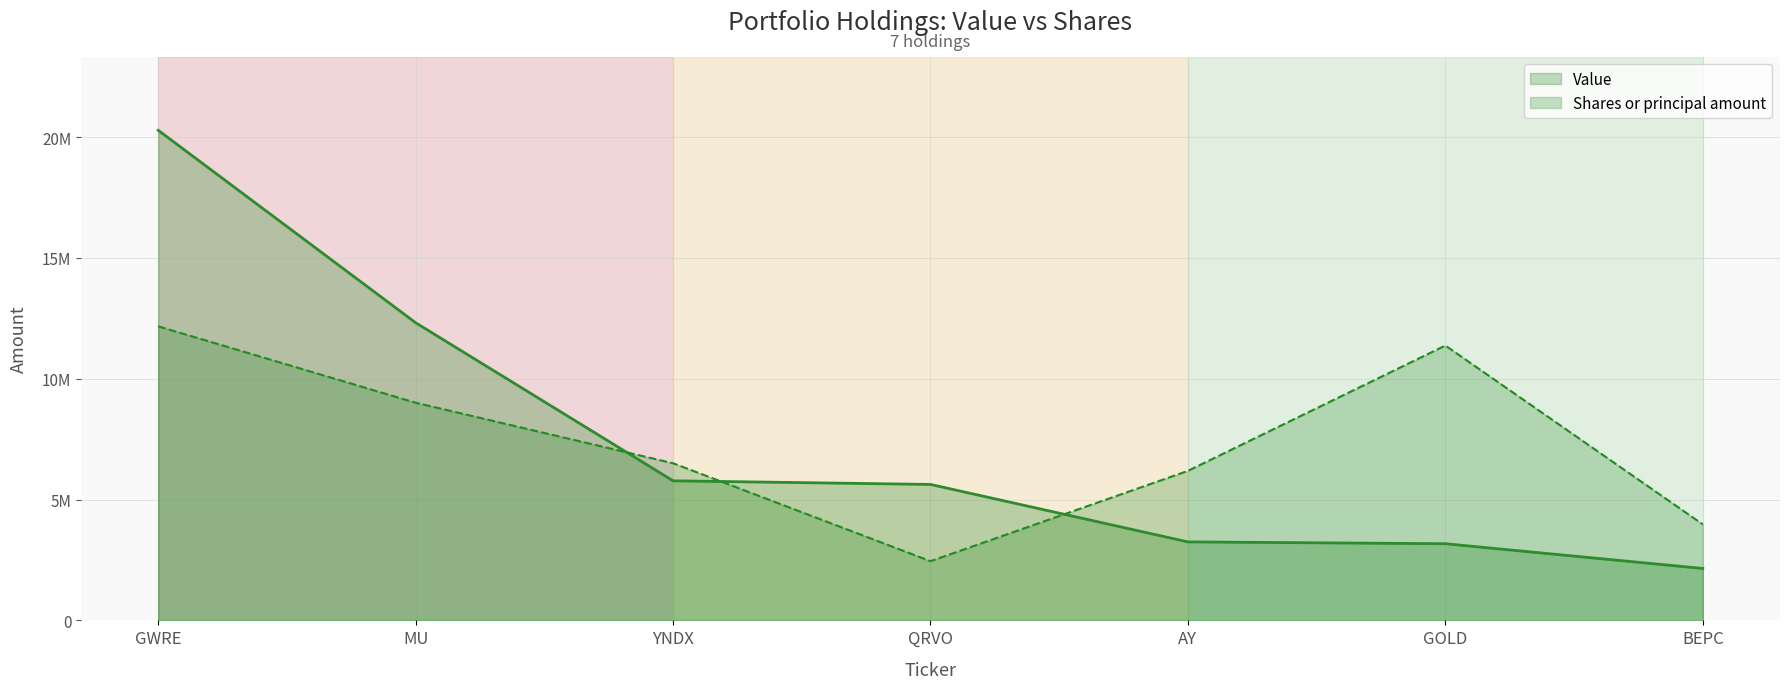

Which series ends up on top after the final intersection of Shares or principal amount and Value?

Shares or principal amount